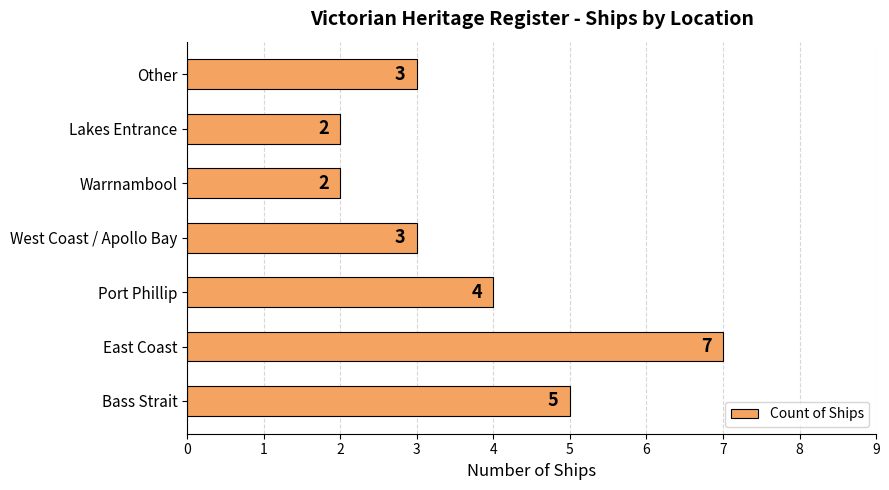

The value at Warrnambool is 4. True or false?

False